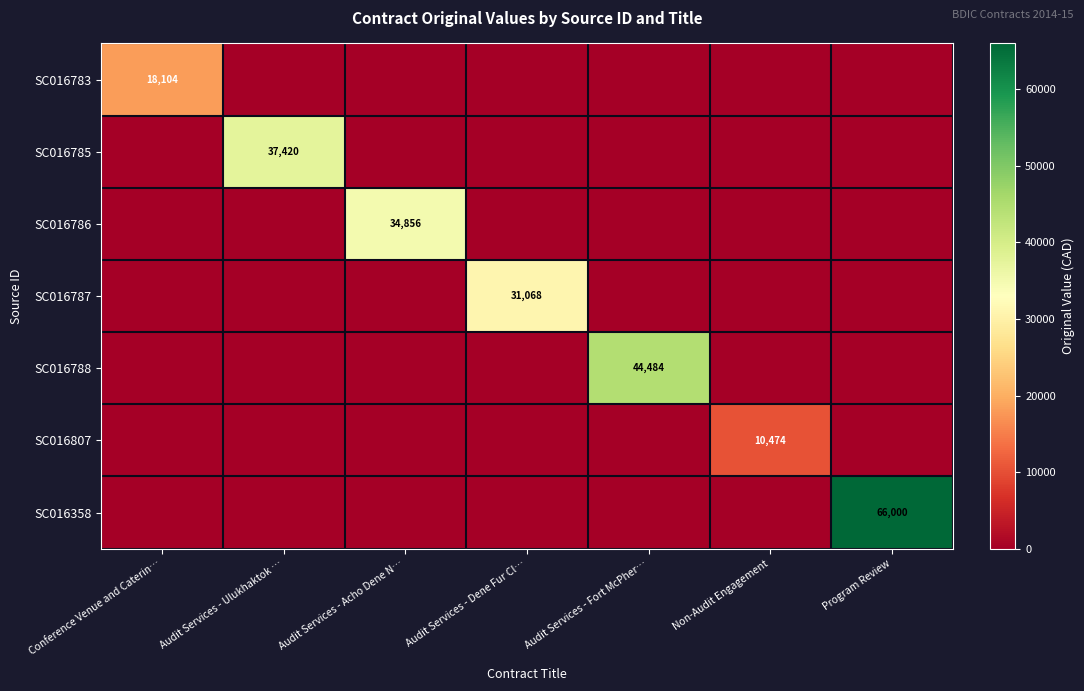

True or false: SC016807 has a value of 10474 at Non-Audit Engagement.

True